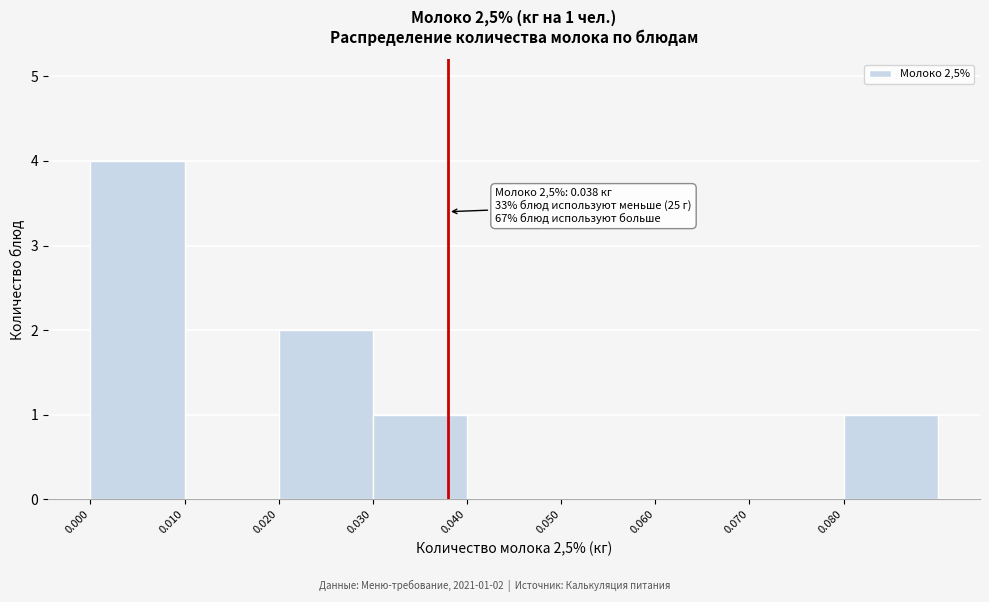

Which range on the x-axis has the tallest bar?

0.00 to 0.01